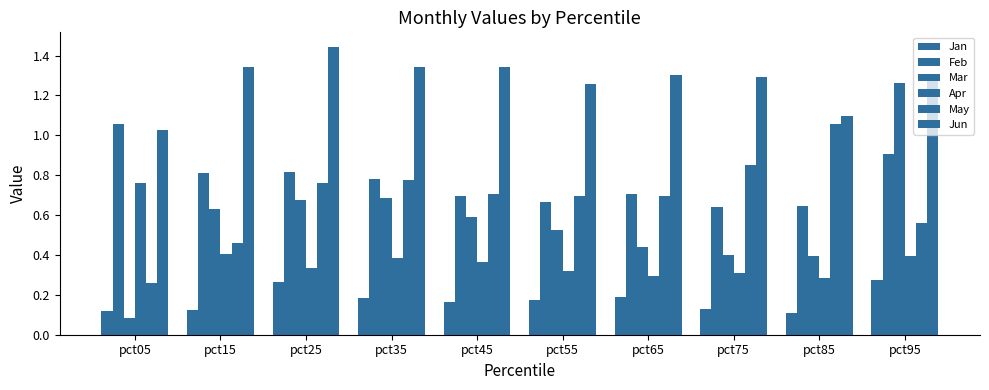

How many groups of bars are there?

10